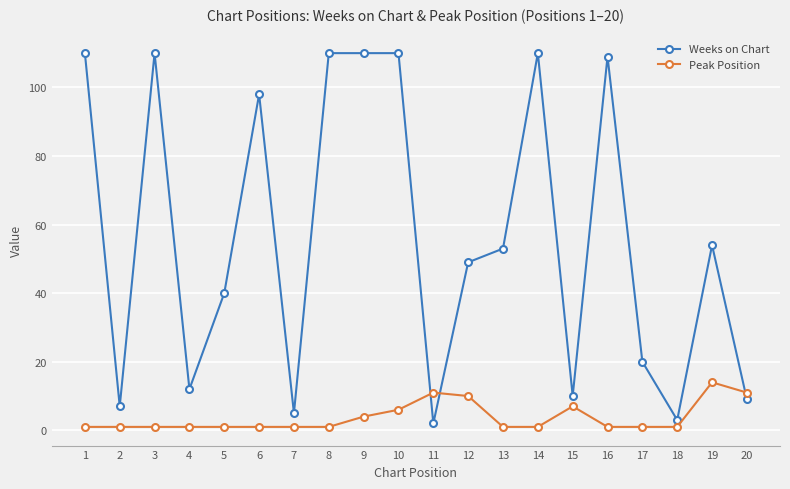

List the series in order of their peak value, highest first.

Weeks on Chart, Peak Position